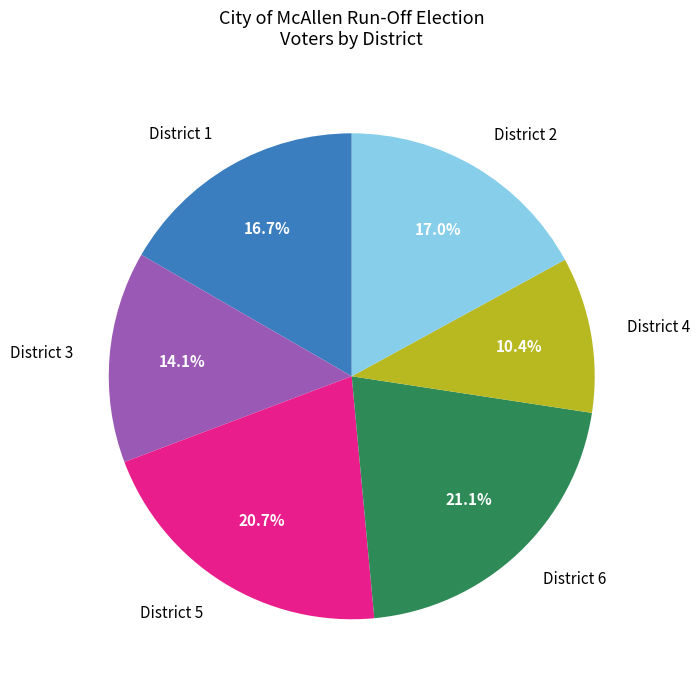

Which has a higher value, District 3 or District 2?

District 2